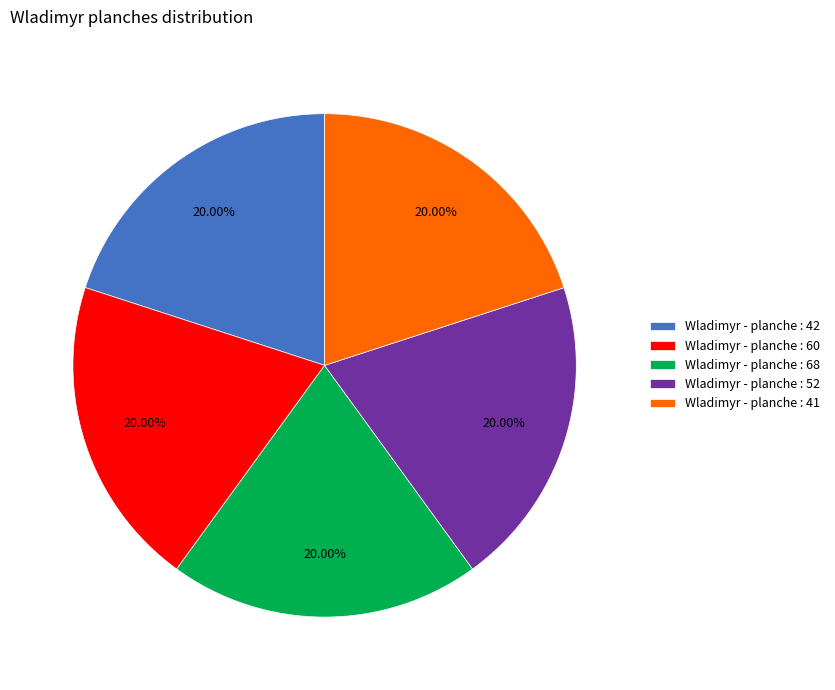

Approximately how many times larger is the value at Wladimyr - planche : 42 compared to Wladimyr - planche : 52?

1.0